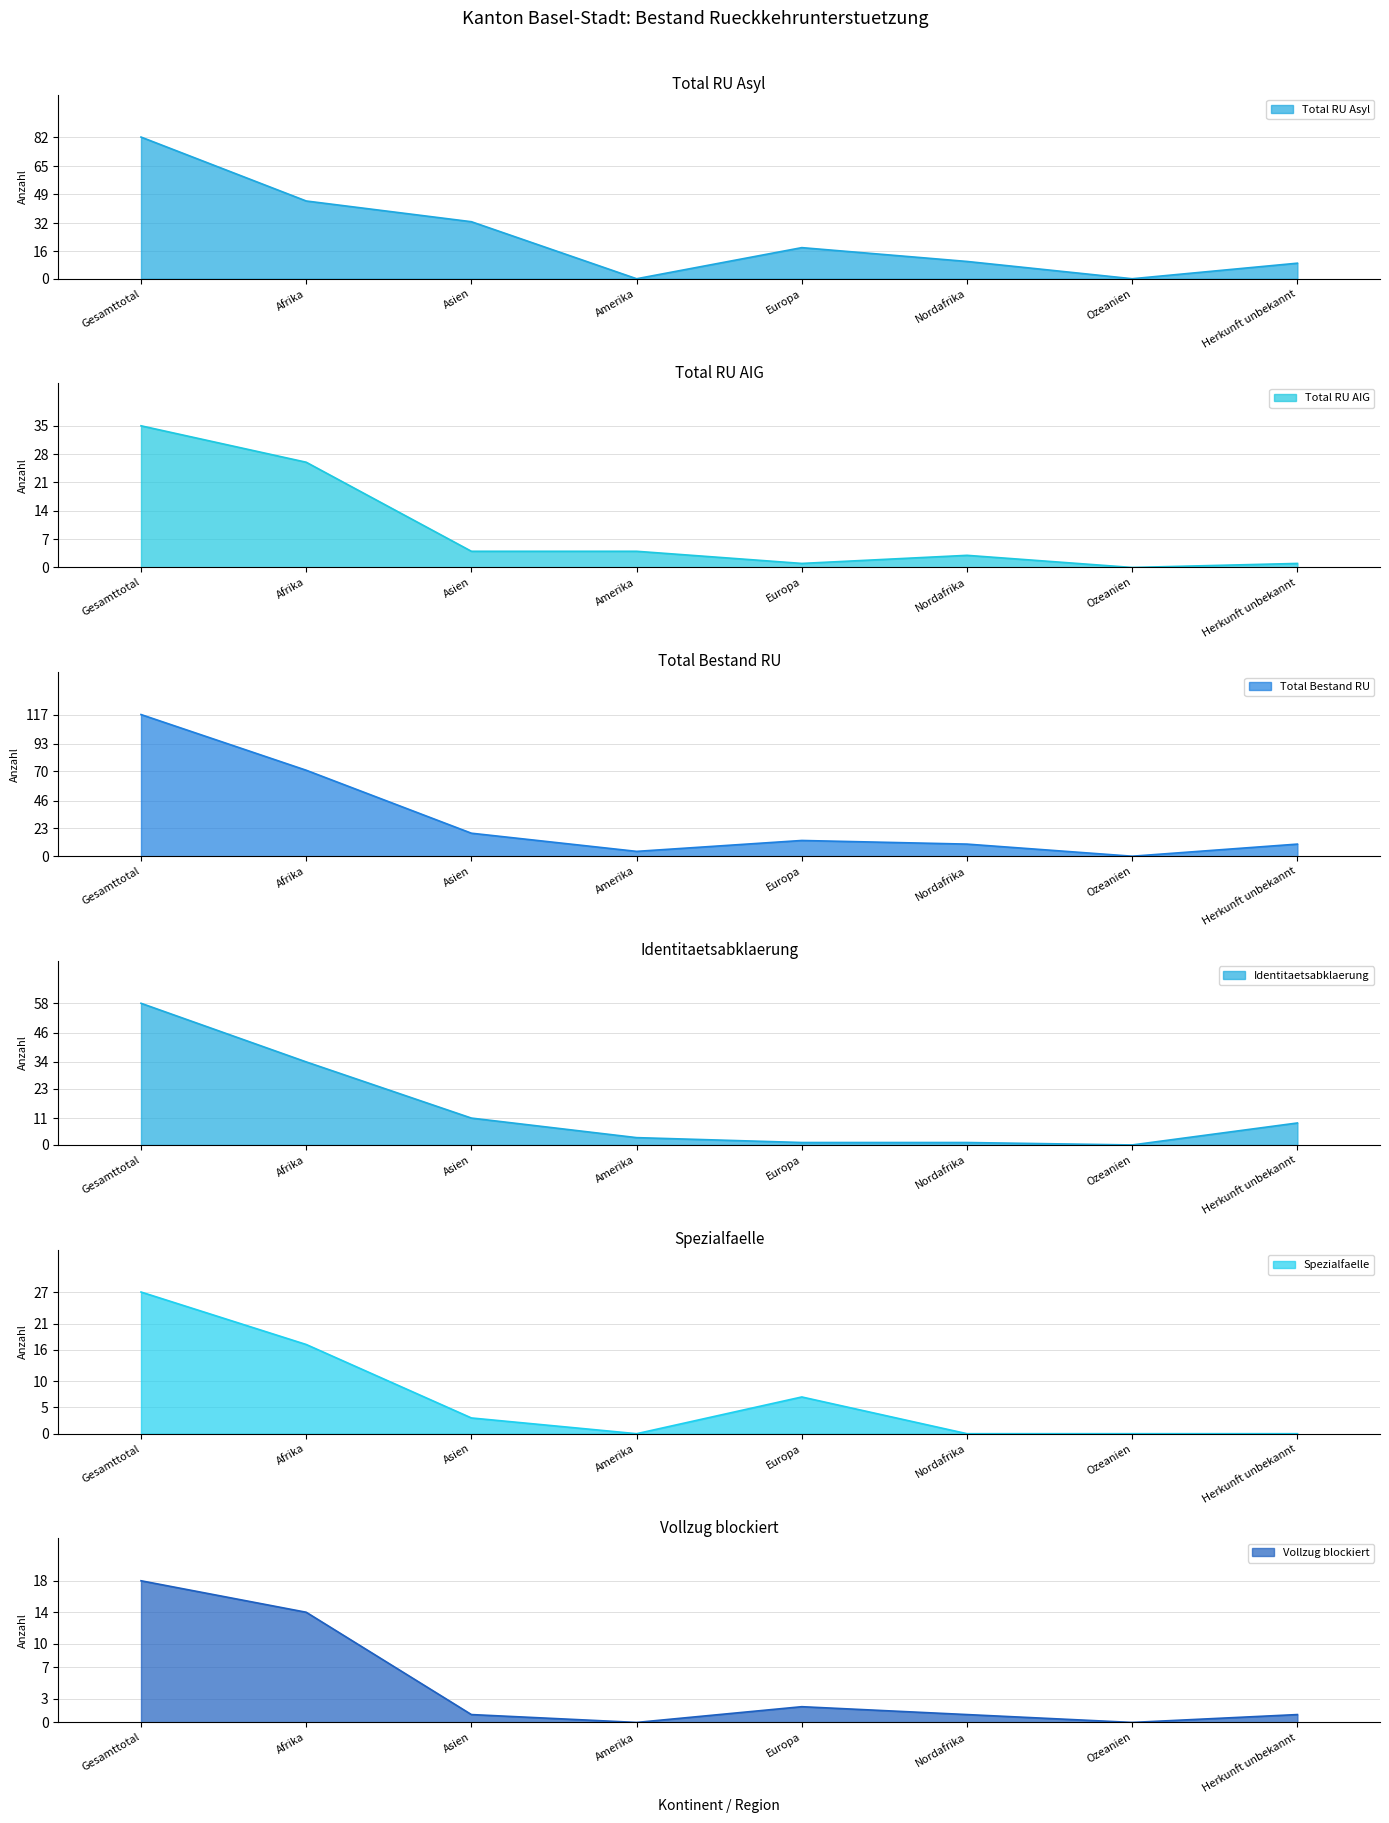

Is it true that Total RU AIG equals 3 at Nordafrika?

True